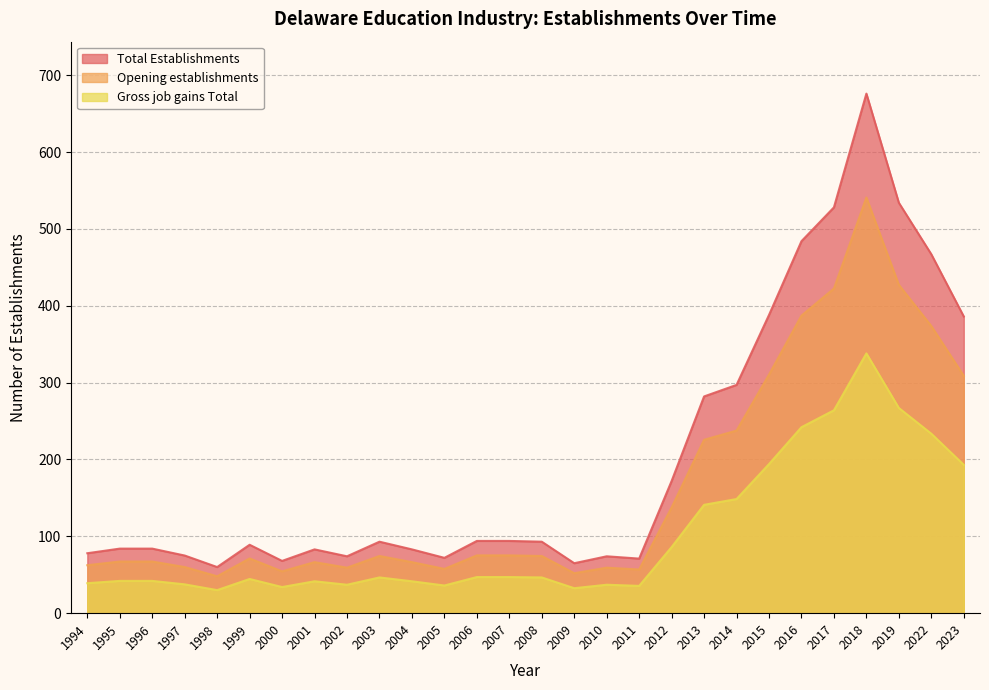

What is the difference between the Gross job gains Total values at 2010 and 1996?

5.0